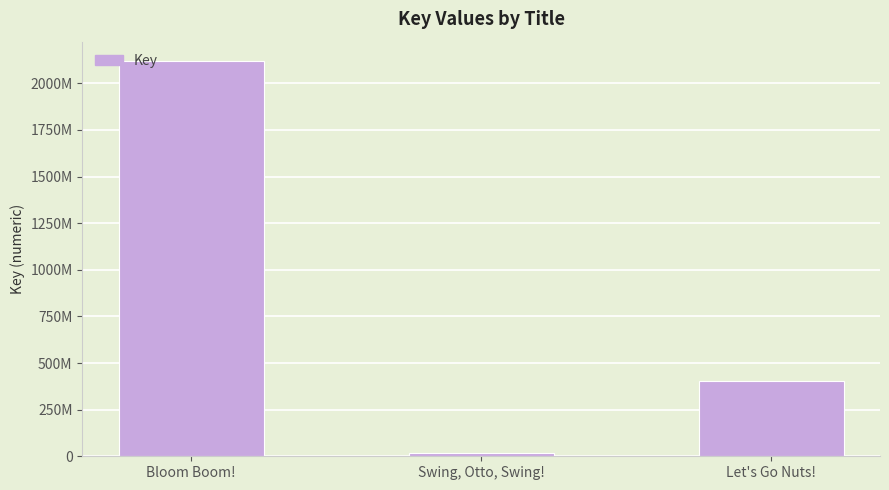

What is the label of the 2nd bar from the left?

Swing, Otto, Swing!